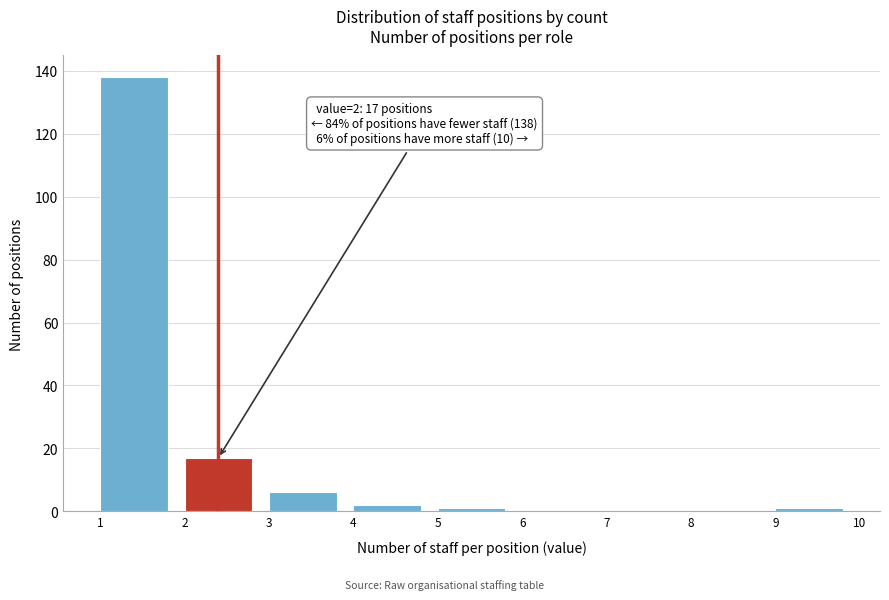

Which range on the x-axis has the tallest bar?

1 to 2